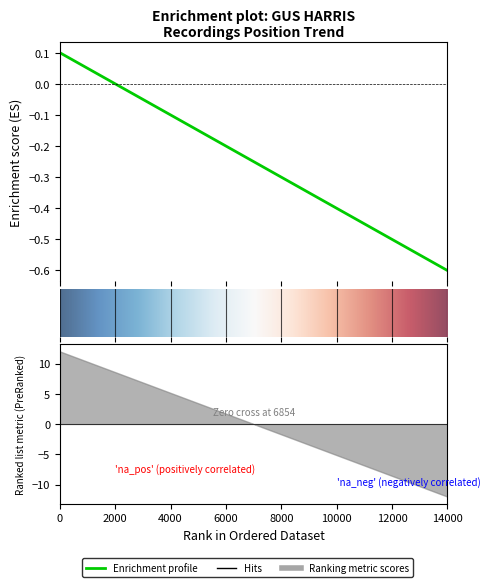

How many values are below 0?

6